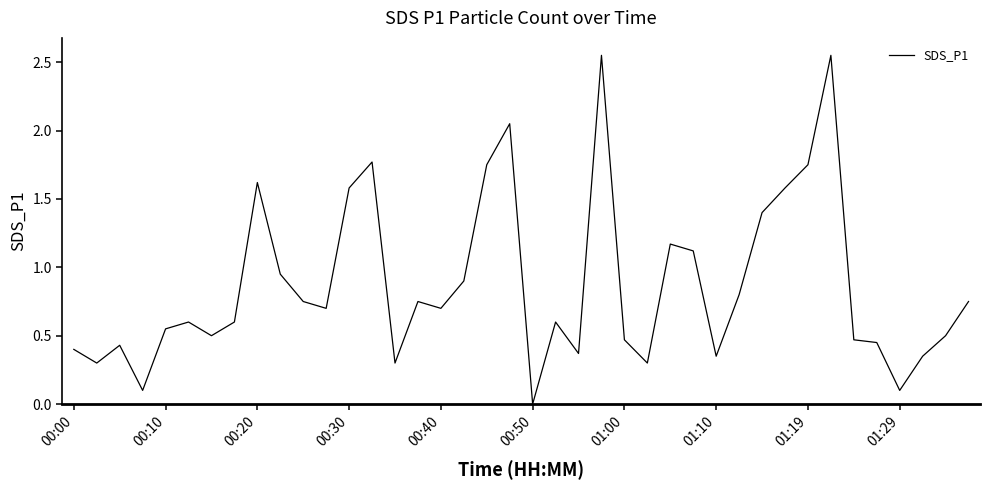

Does the chart display data point markers on the line(s)?

No